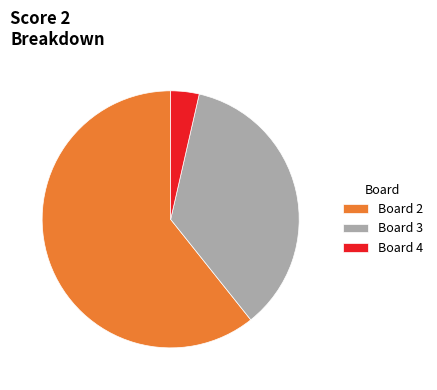

Which slice is the largest?

Board 2